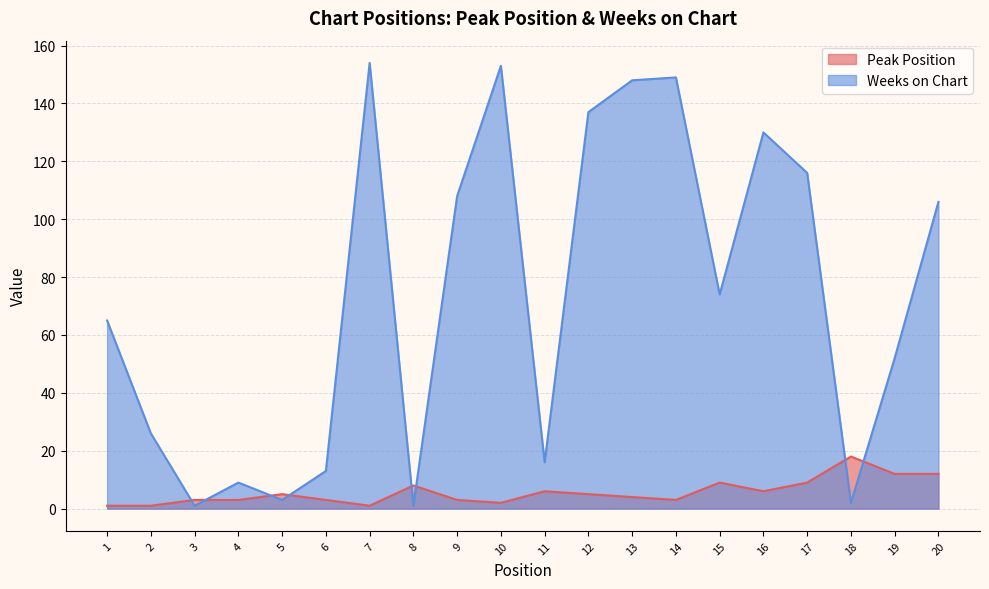

How many data points does each series have?

20